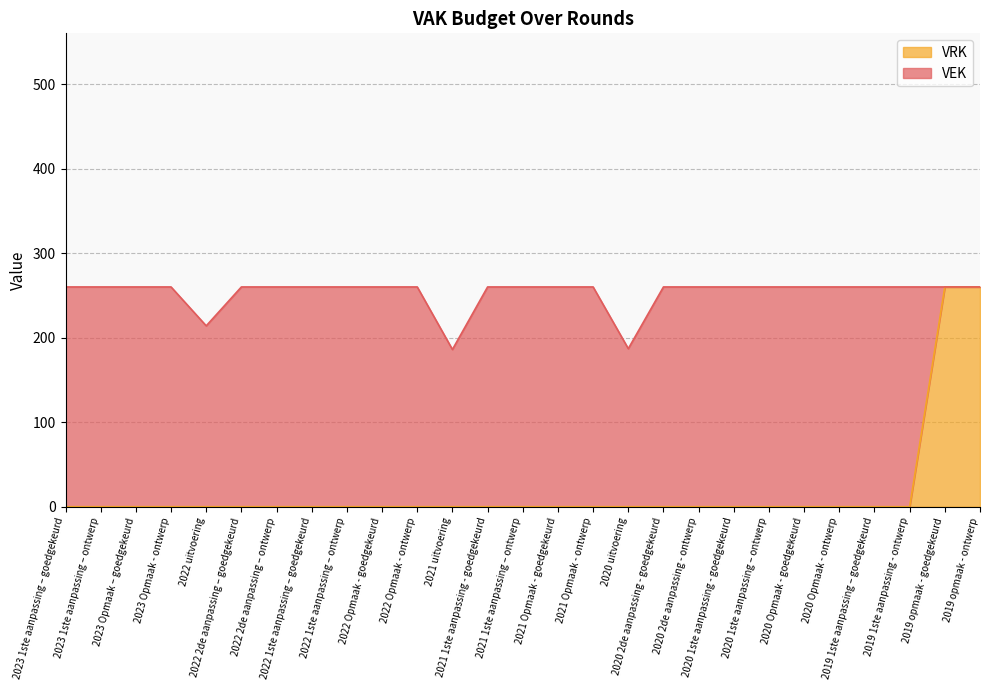

Which category has the highest value across all series?

2019 opmaak - goedgekeurd